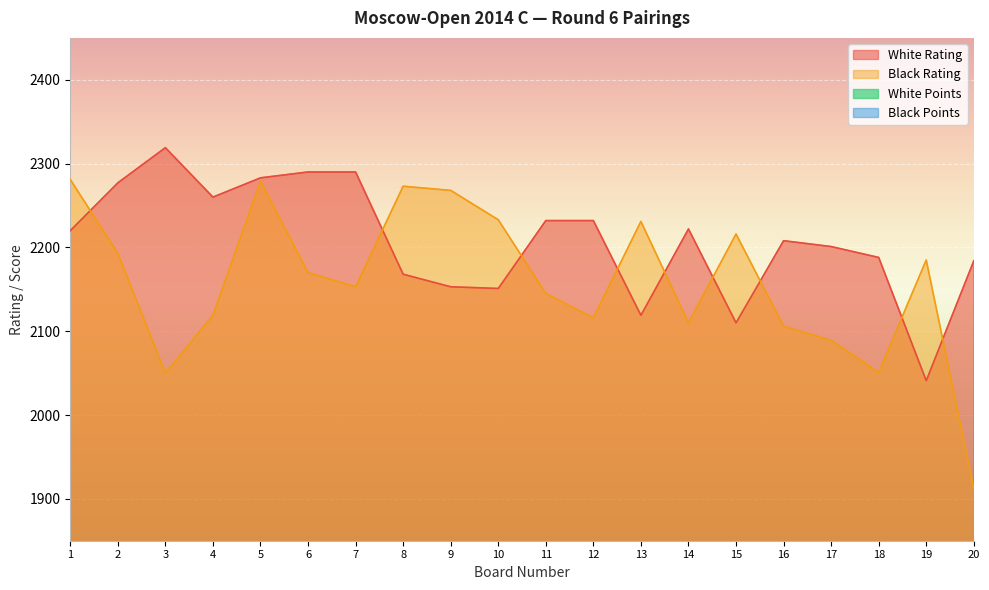

What is the difference between the White Rating values at 1 and 7?

70